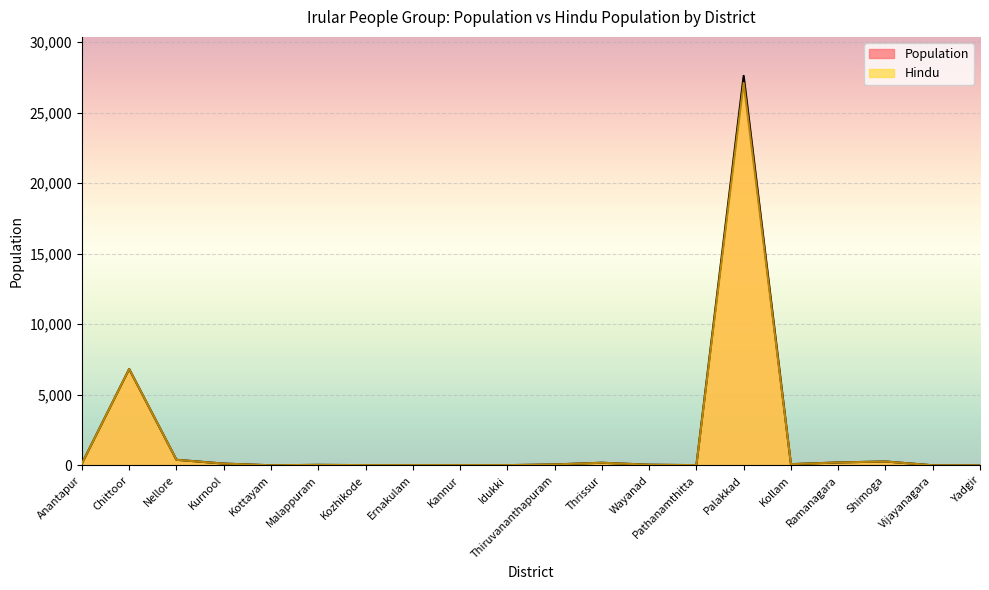

Reading left to right, what are all the values shown in this chart?

Population: 130	6830	400	130	10	40	20	20	20	20	70	190	50	20	27600	90	210	280	10	10
Hindu: 130	6830	400	130	10	40	20	20	20	20	70	190	50	20	27100	90	210	280	10	10